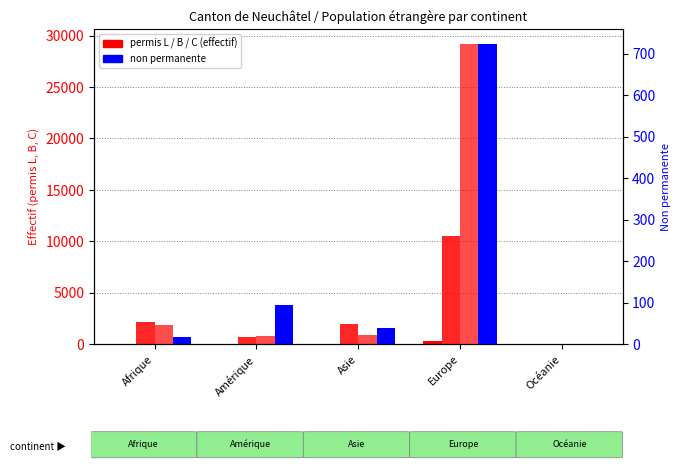

What is the minimum value for Total permis B?

10